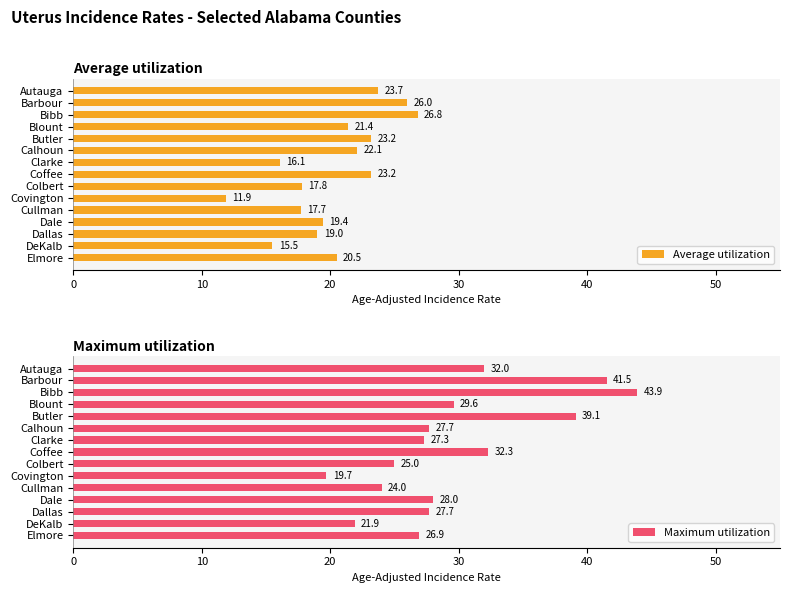

The Average utilization series shows 25.2 at Dallas. True or false?

False